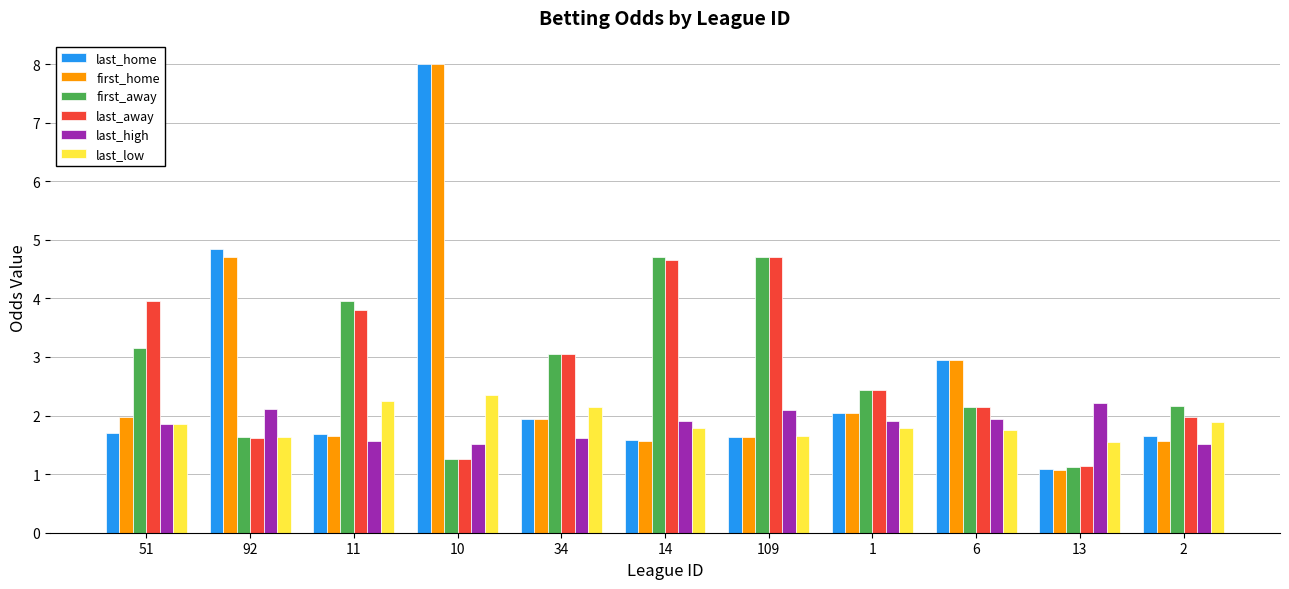

How many groups of bars are there?

11